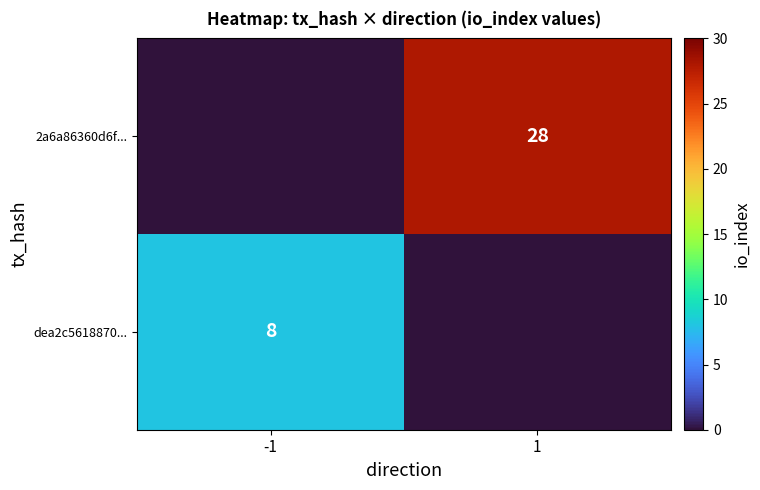

What is the total value across all series at -1?

8